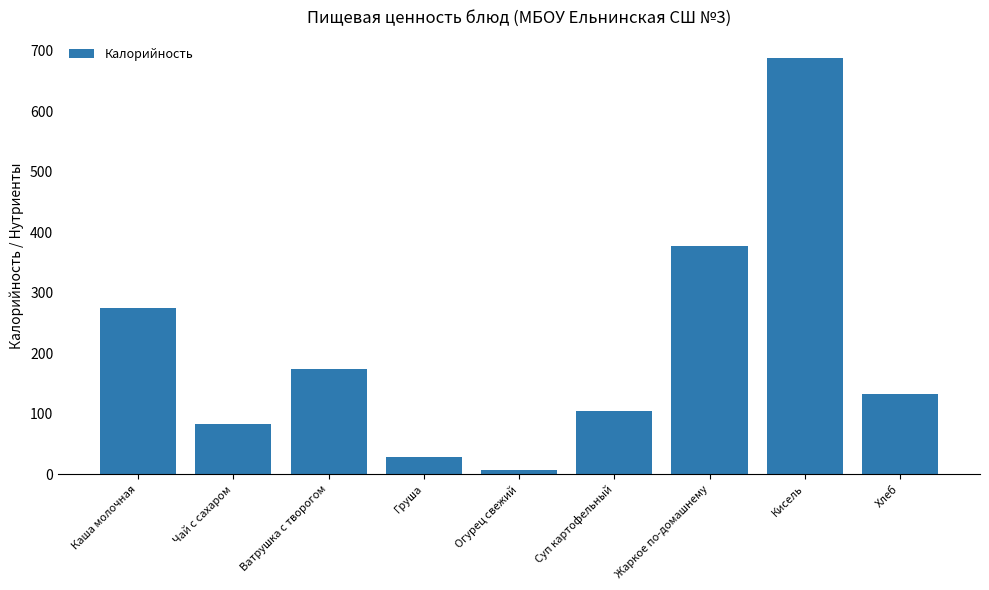

What is the difference between the values at Каша молочная and Огурец свежий?

268.9